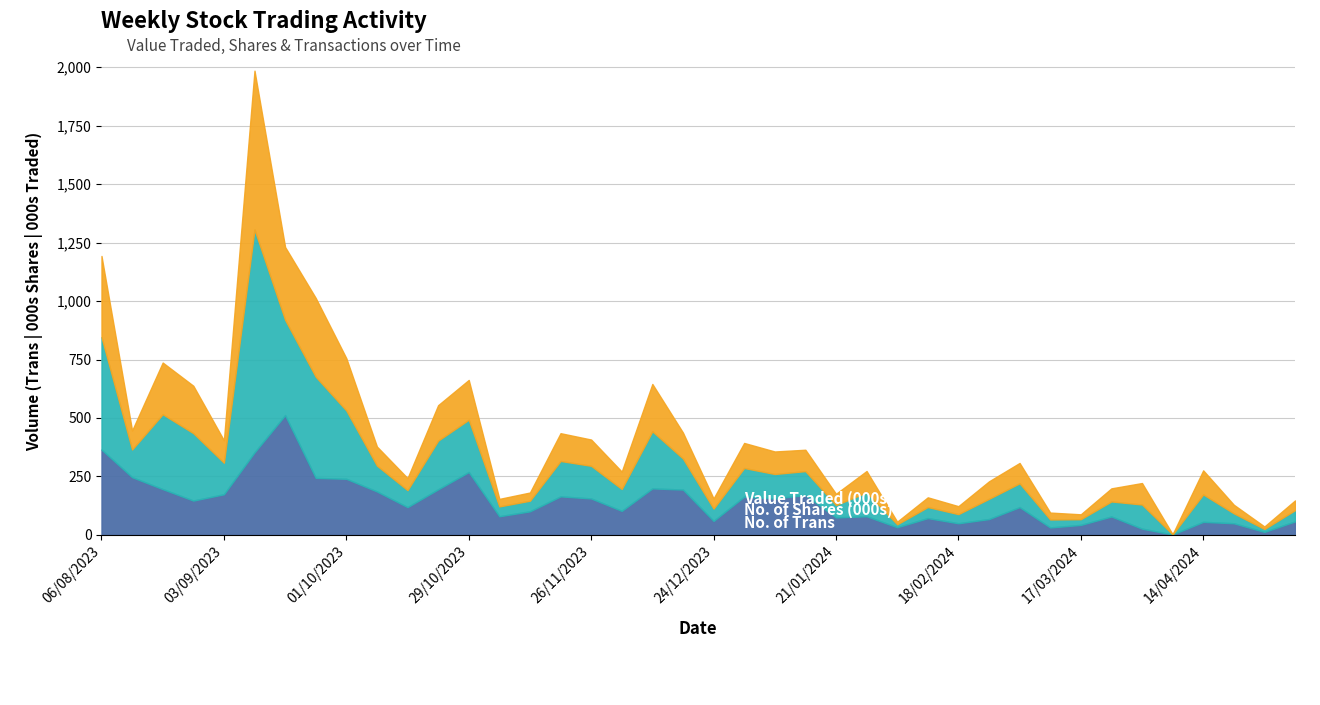

In Value Traded, how many points are higher than both neighbors (excluding endpoints)?

12